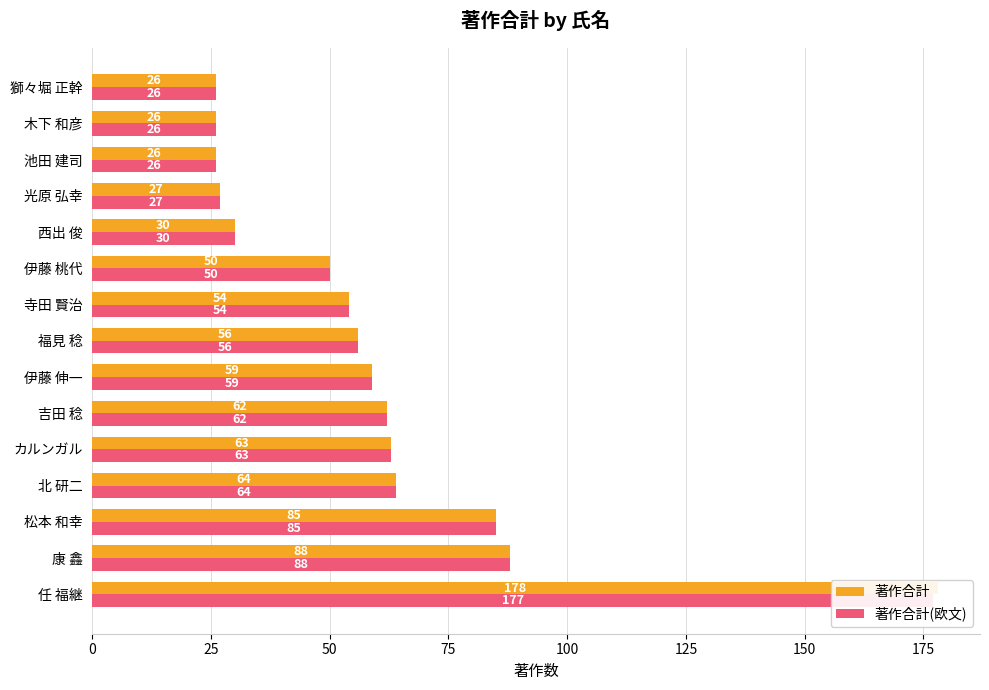

What is the difference between the maximum and second lowest values in the 著作合計 series?

152